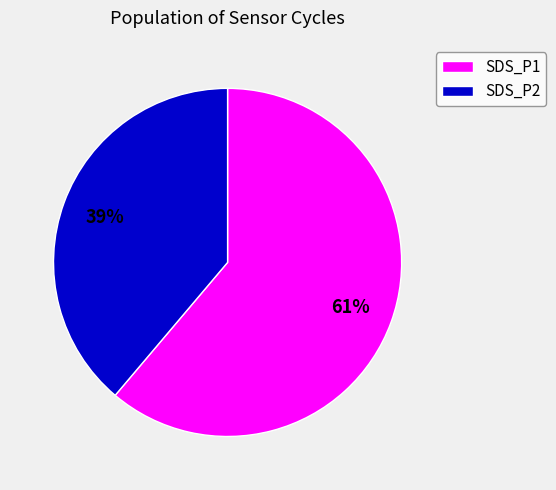

Rank the categories by value from highest to lowest.

SDS_P1, SDS_P2